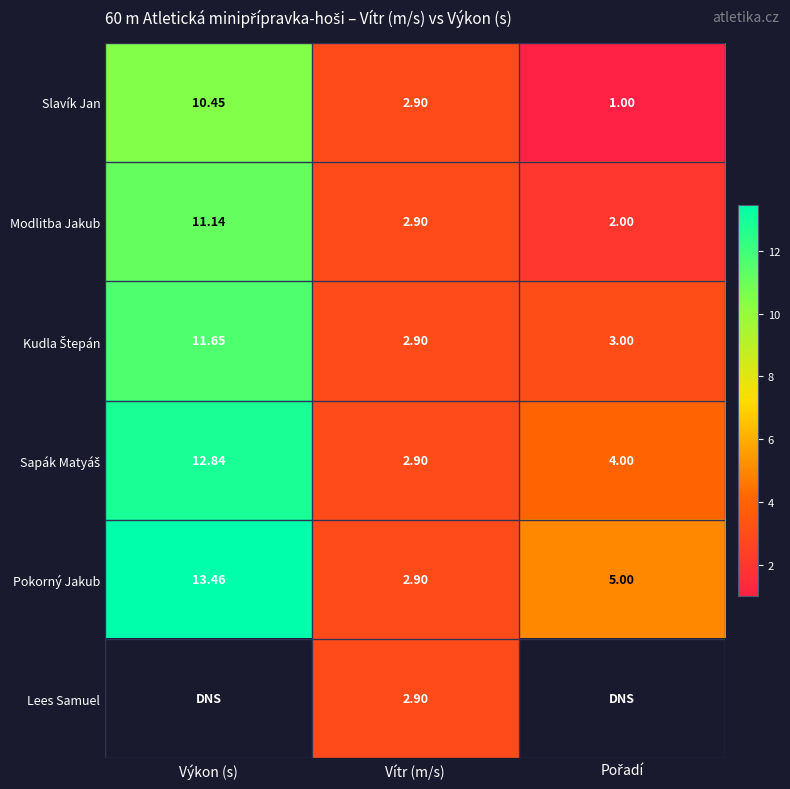

Count the number of data series in this chart.

6